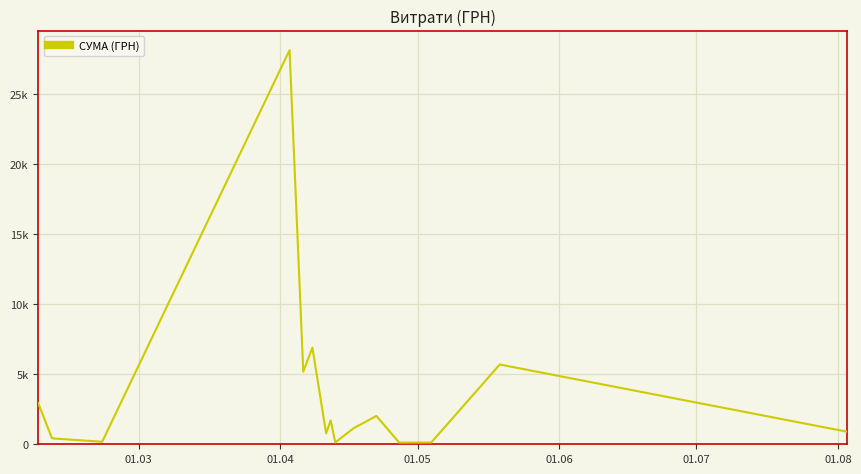

Is this an area chart (filled region under the line)?

No